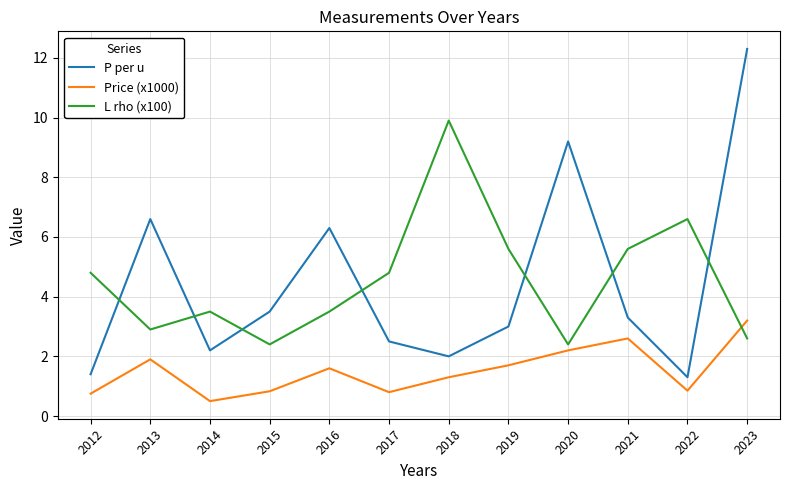

What value does the P per u series have at 2022?

1.3